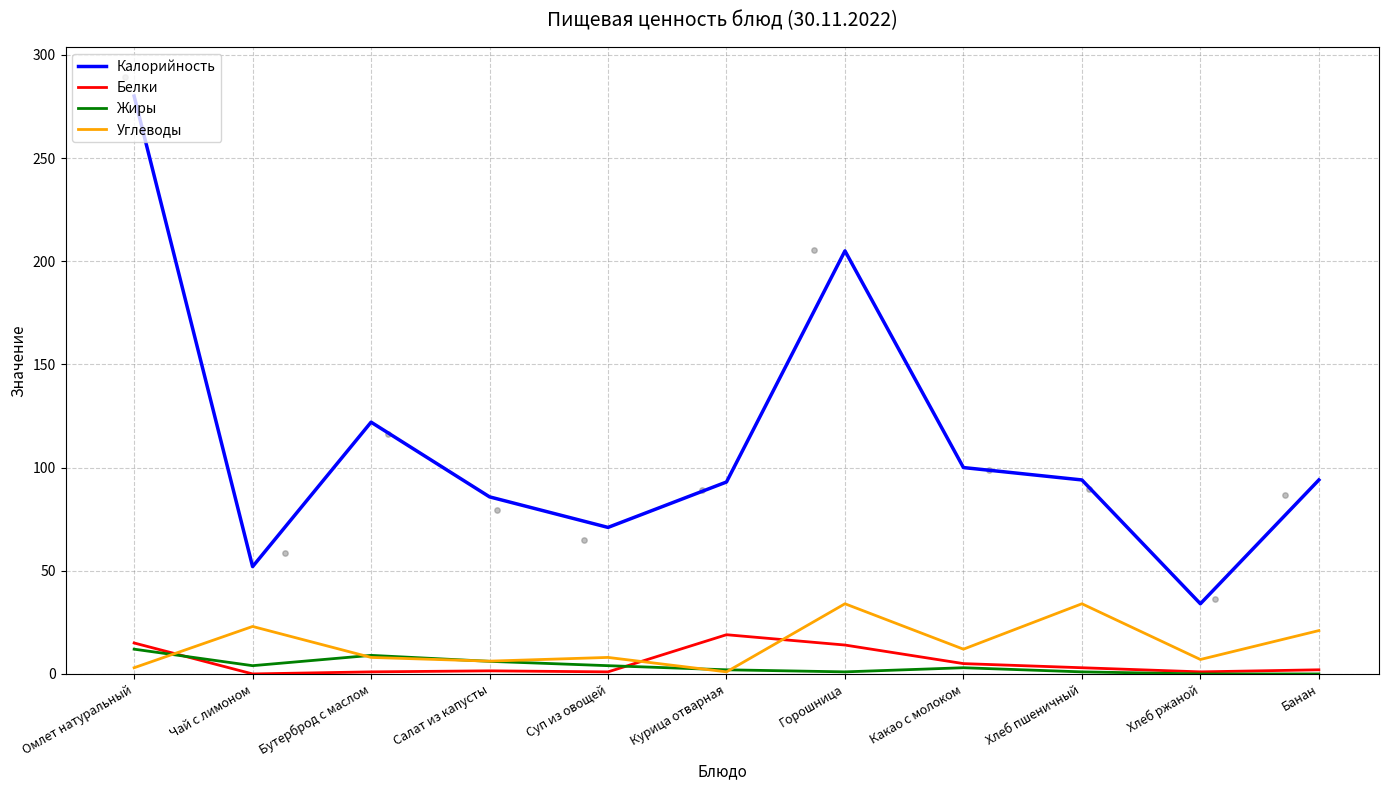

At which category is the sum across all series the highest?

Омлет натуральный